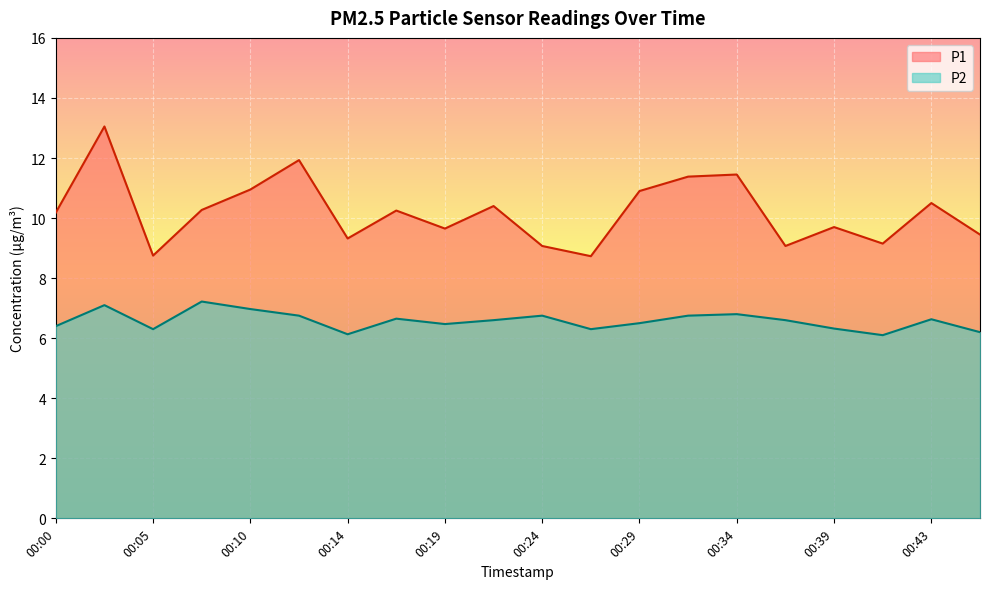

Which series has the largest range (max minus min)?

P1